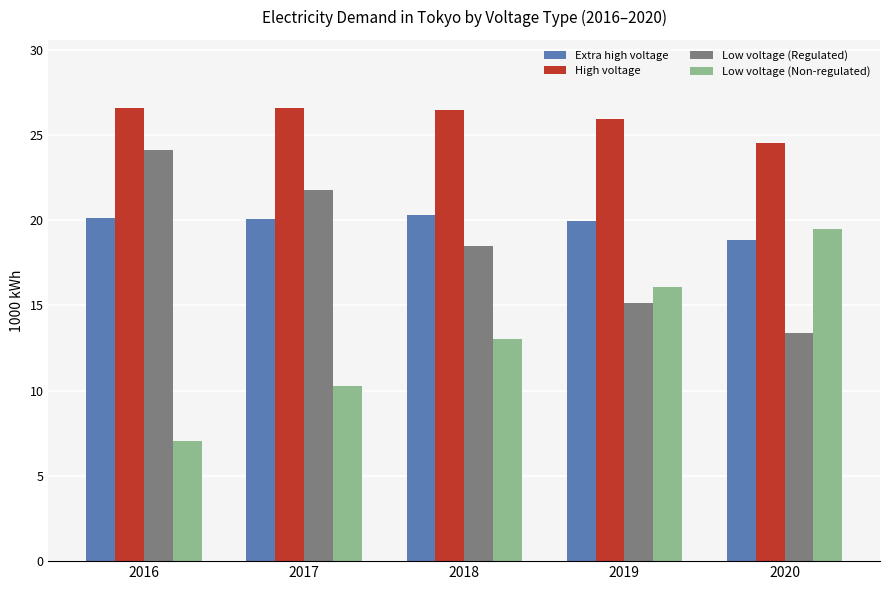

The Low voltage (Non-regulated) series shows 7017195 at 2016. True or false?

True